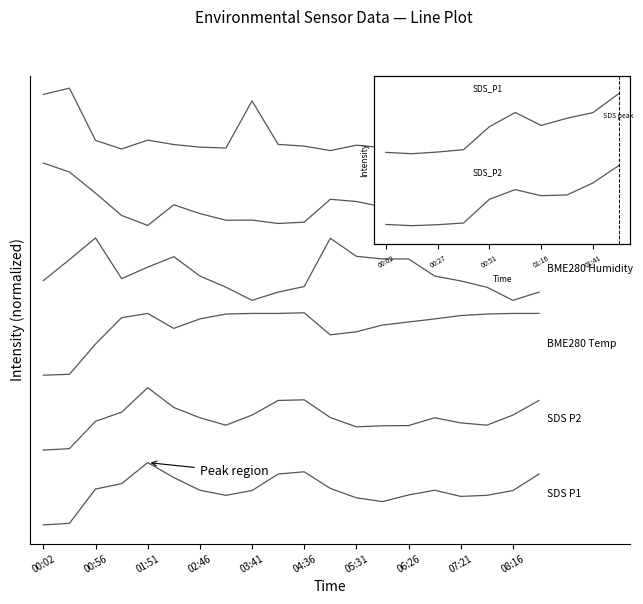

How many lines are shown in the chart?

6